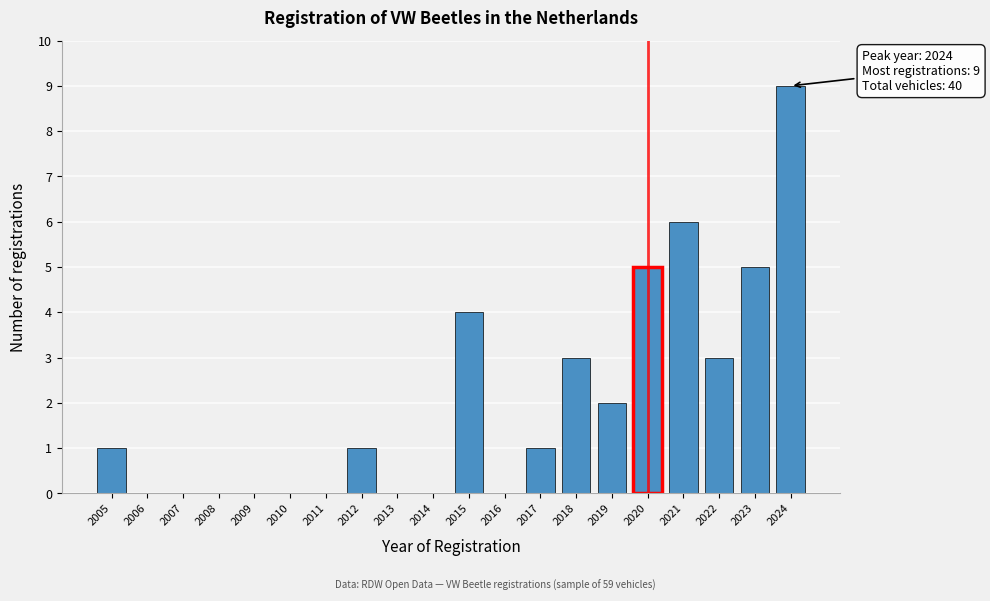

Reading left to right, list all the values displayed in this chart.

2005=1	2006=0	2007=0	2008=0	2009=0	2010=0	2011=0	2012=1	2013=0	2014=0	2015=4	2016=0	2017=1	2018=3	2019=2	2020=5	2021=6	2022=3	2023=5	2024=9